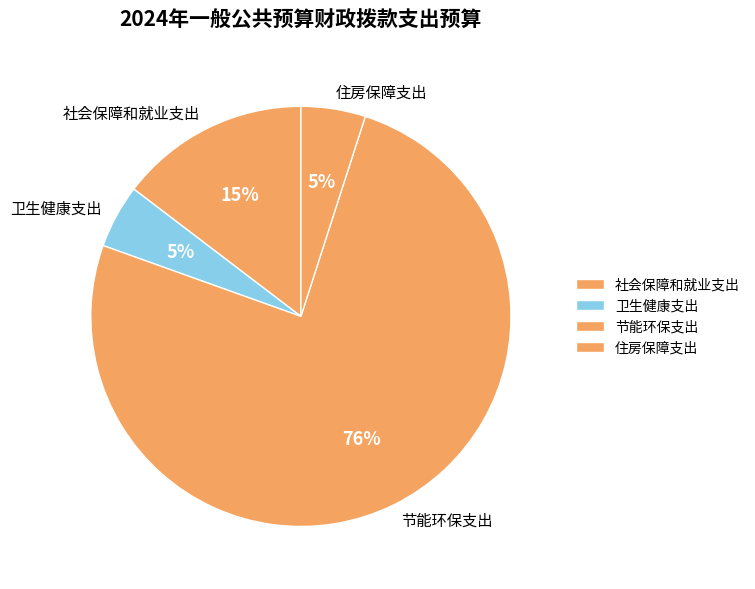

To the nearest percent, what is the average slice percentage?

25%